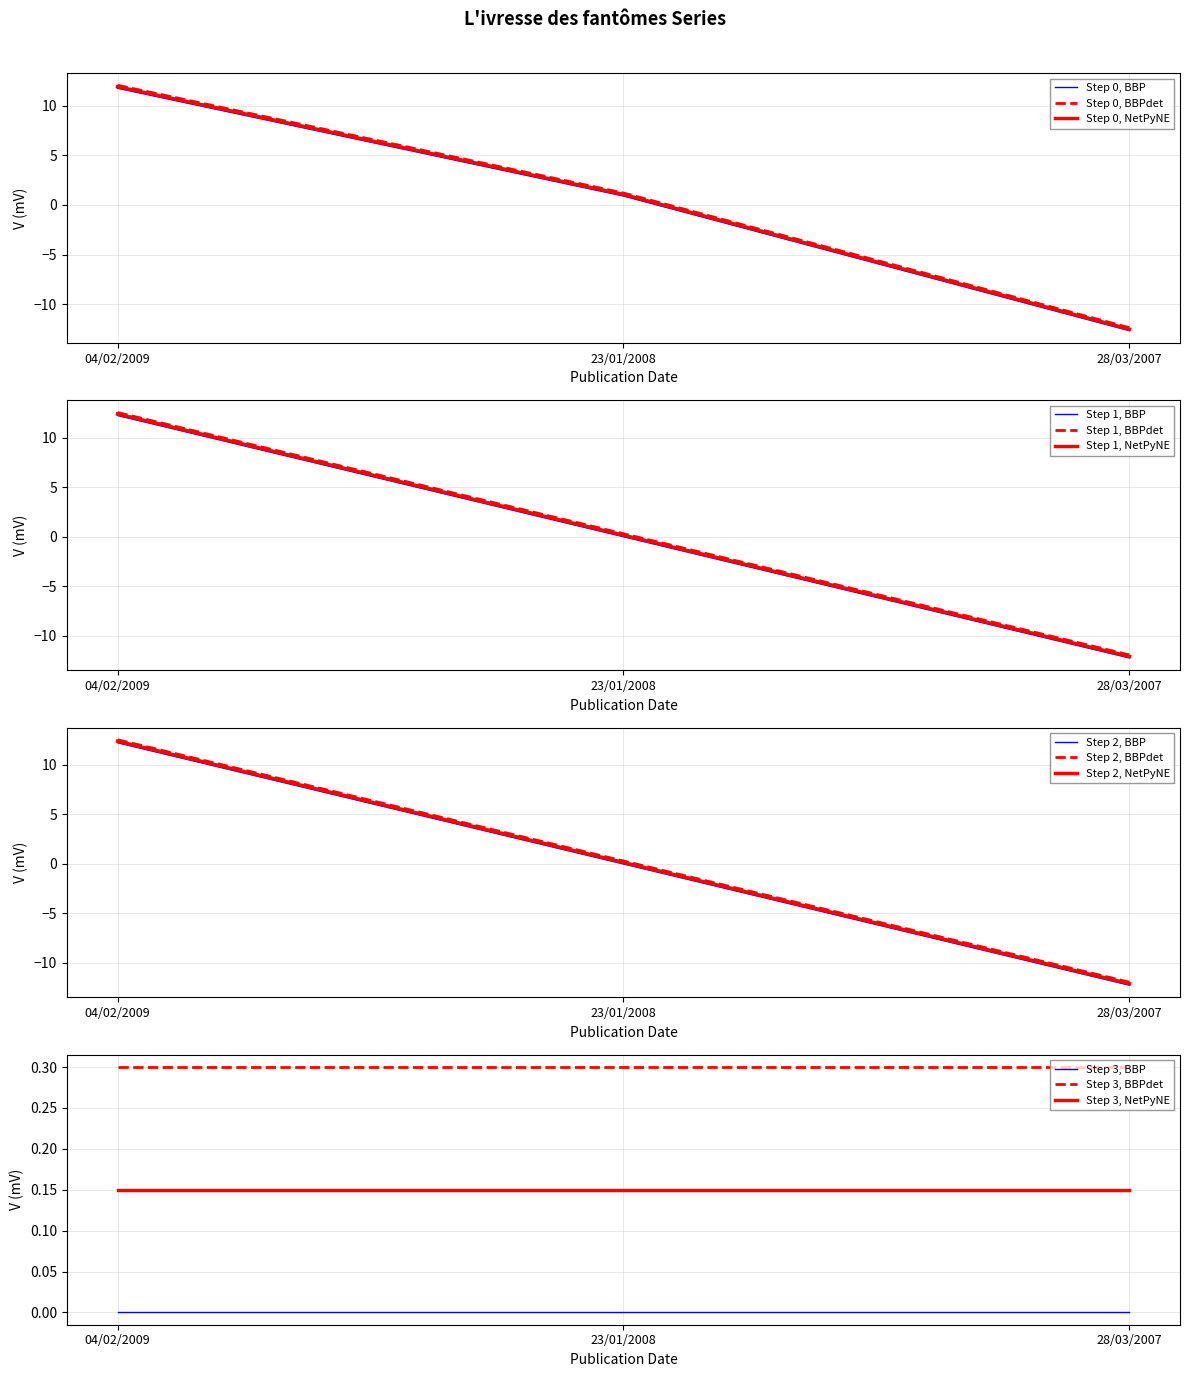

The Step 1, NetPyNE series shows 12.4 at 04/02/2009. True or false?

True